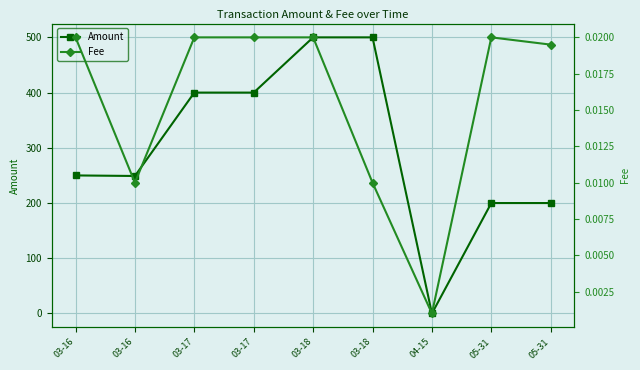

List the series in order of their overall mean, lowest first.

Fee, Amount